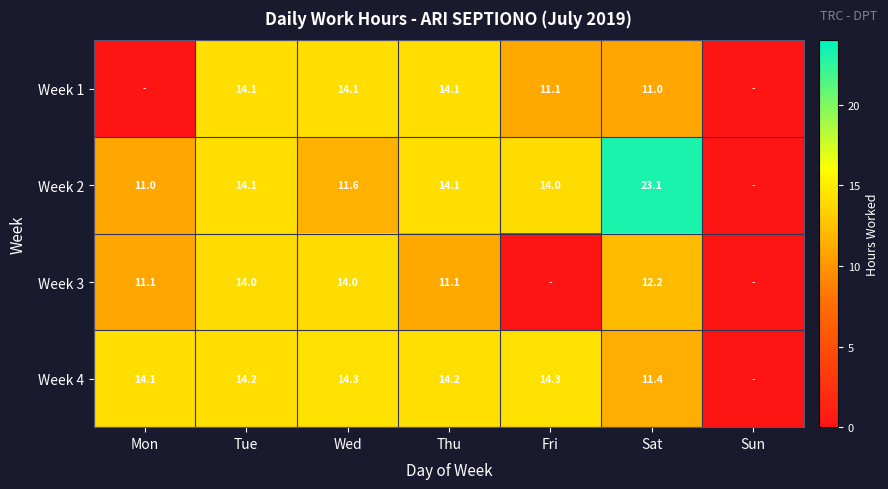

The value of Week 4 at Wed is 14.3. True or false?

True